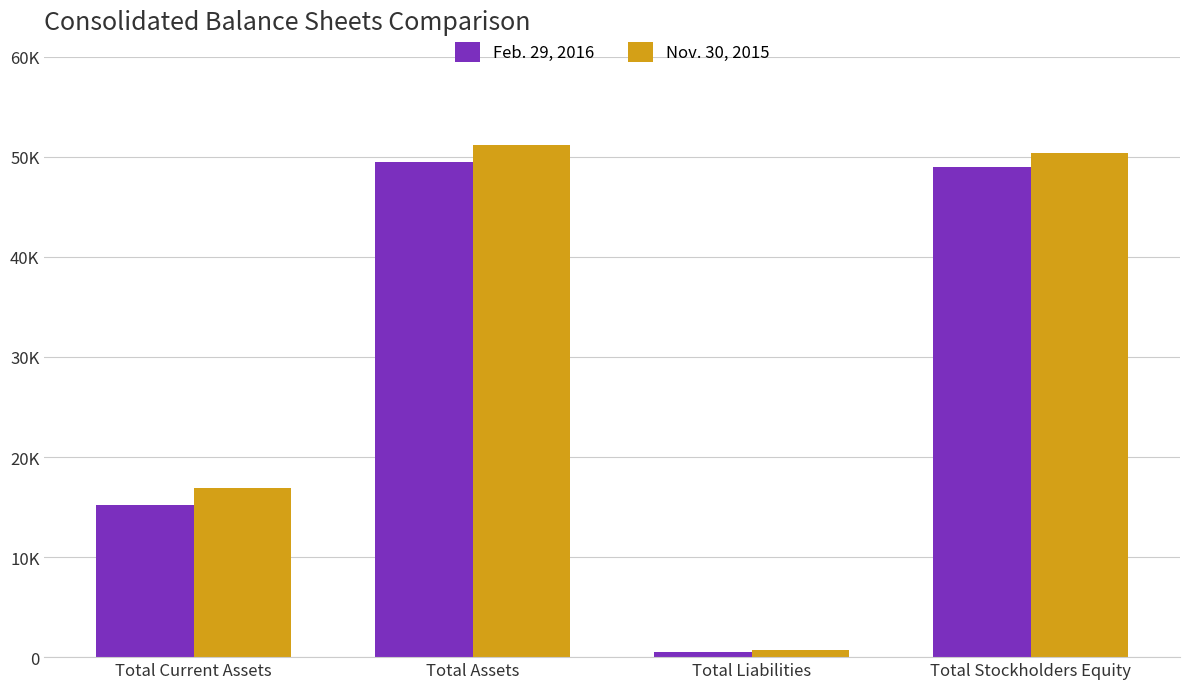

Is the value of Feb. 29, 2016 at Total Liabilities greater than the value of Nov. 30, 2015 at Total Liabilities?

No